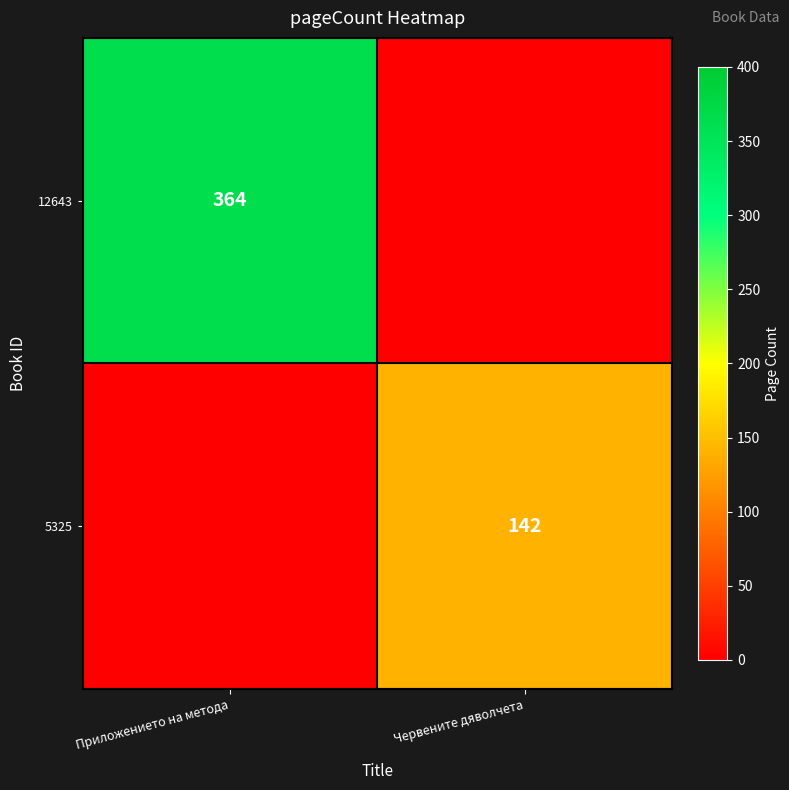

The value of 5325 at Червените дяволчета is 142. True or false?

True